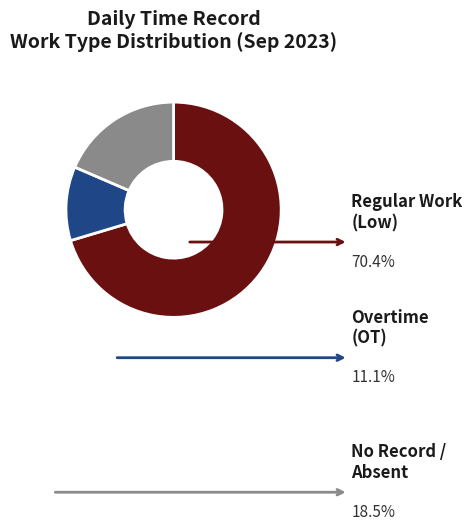

How many segments does this pie chart have?

3